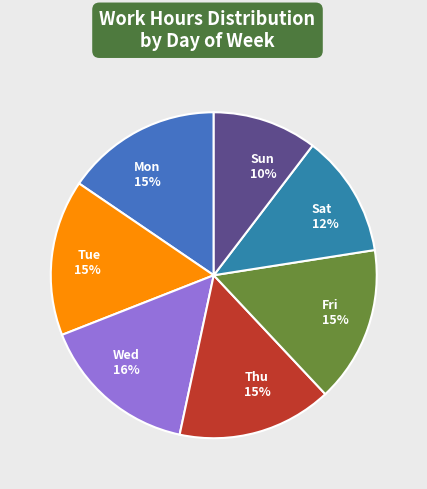

Between Tue and Sun, which is larger?

Tue